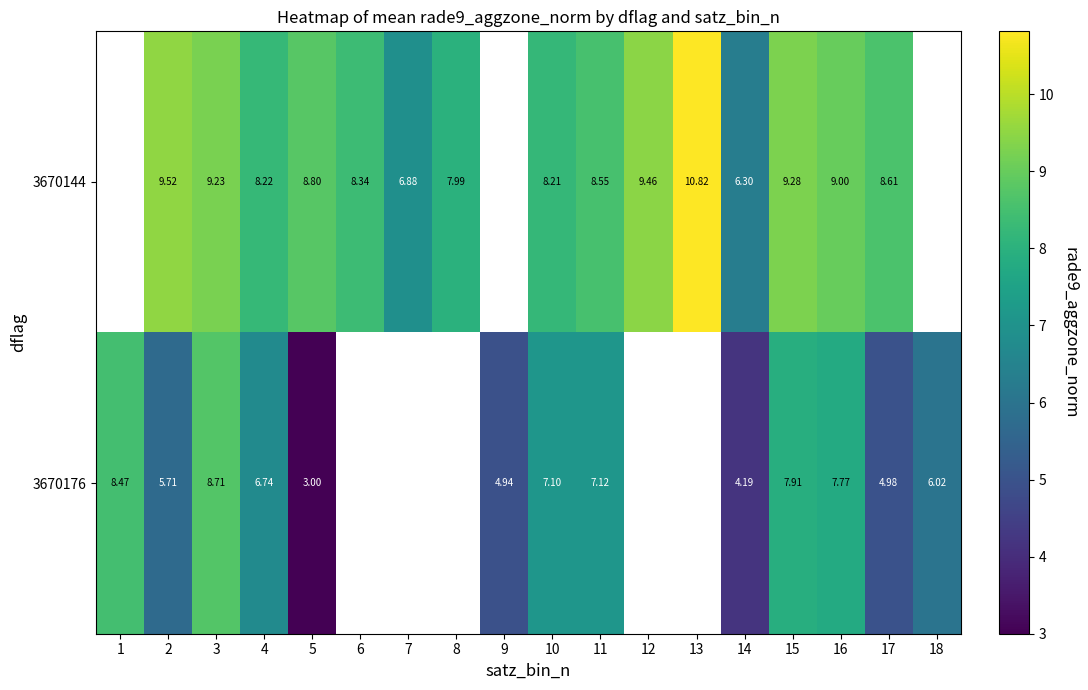

Is the value of 3670176 at 14 greater than the value of 3670144 at 12?

No